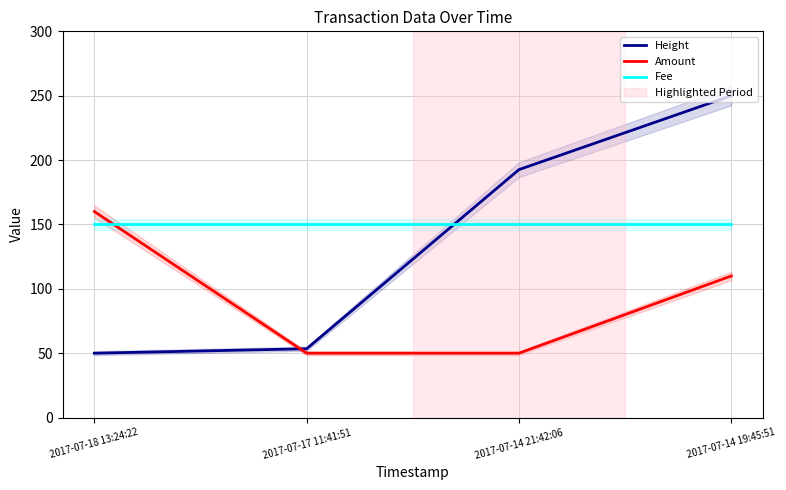

True or false: Height and Amount cross at least once.

True